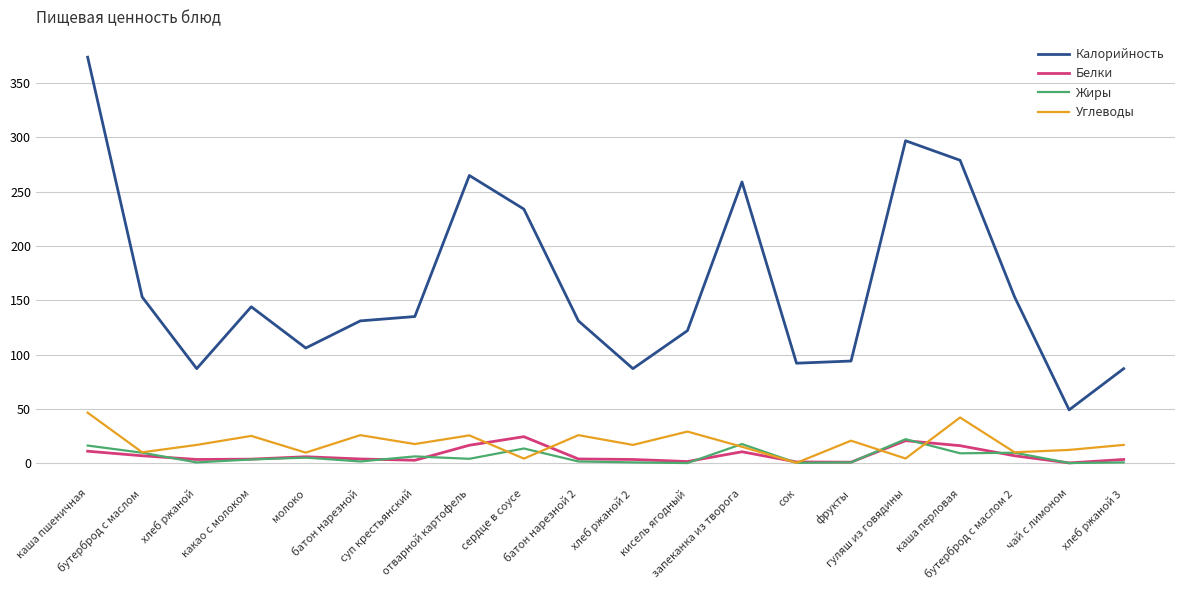

Does the chart display data point markers on the line(s)?

No